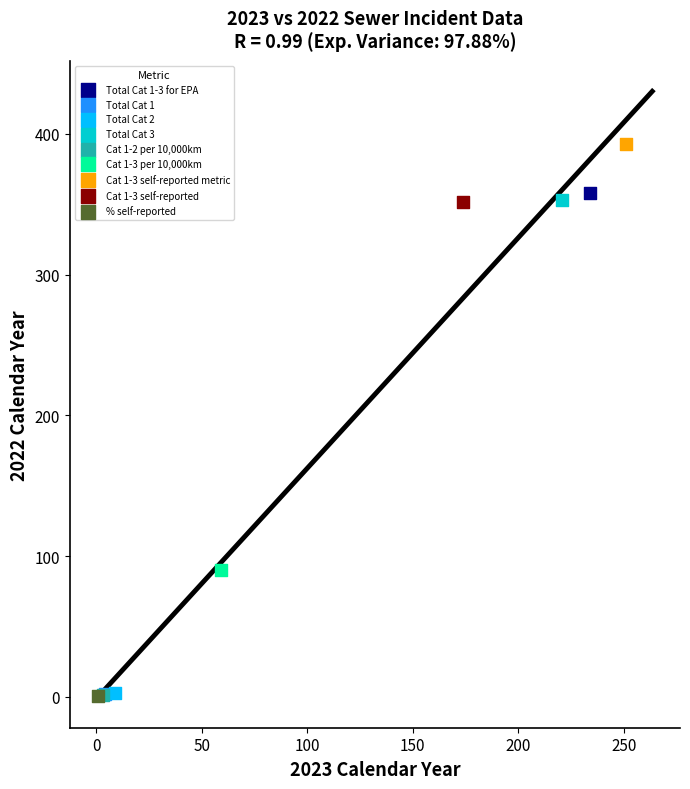

What are all the series names shown in the legend?

Total Cat 1-3 for EPA, Total Cat 1, Total Cat 2, Total Cat 3, Cat 1-2 per 10,000km, Cat 1-3 per 10,000km, Cat 1-3 self-reported metric, Cat 1-3 self-reported, % self-reported